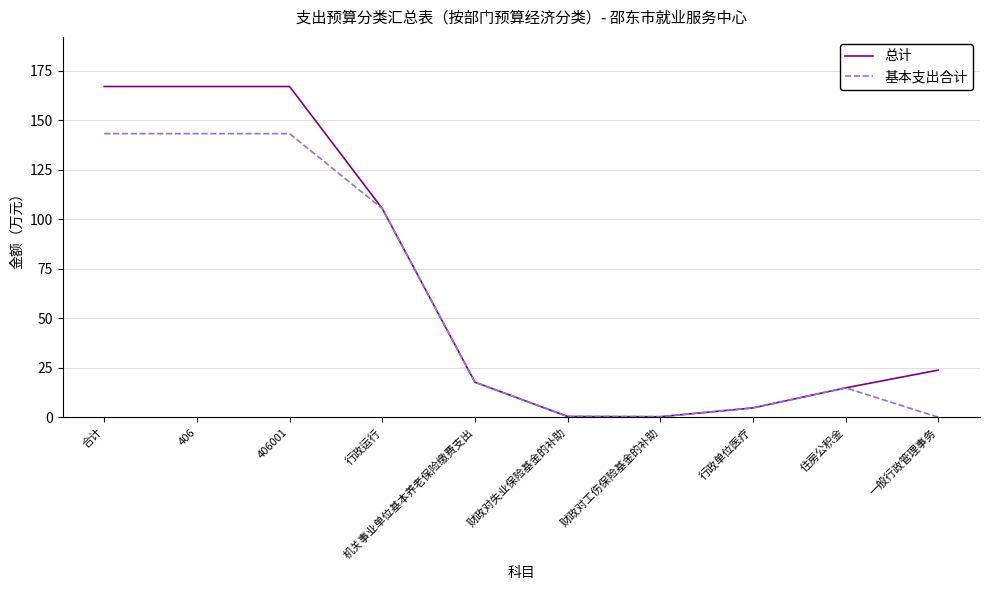

The value of 总计 at 住房公积金 is 14.8. True or false?

True